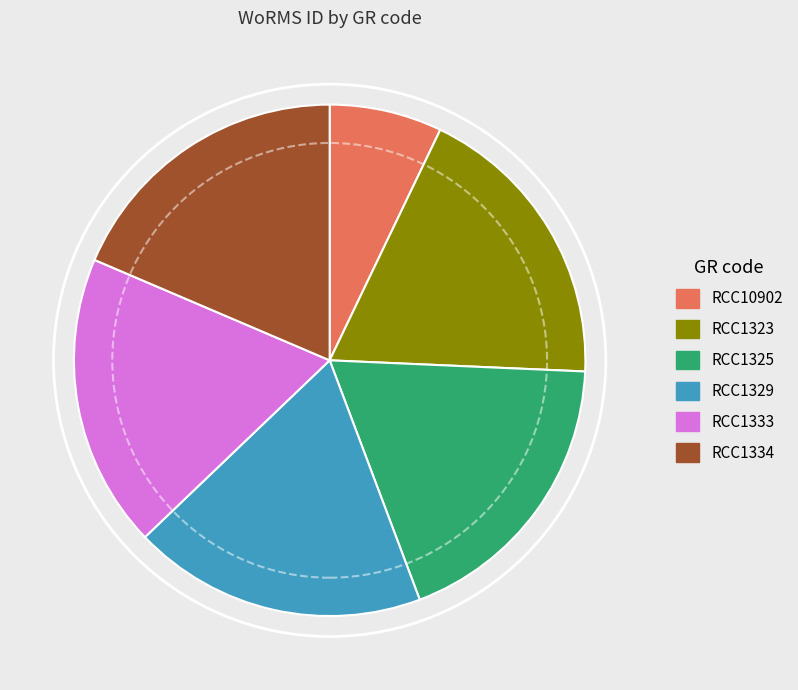

Which slice is the smallest?

RCC10902